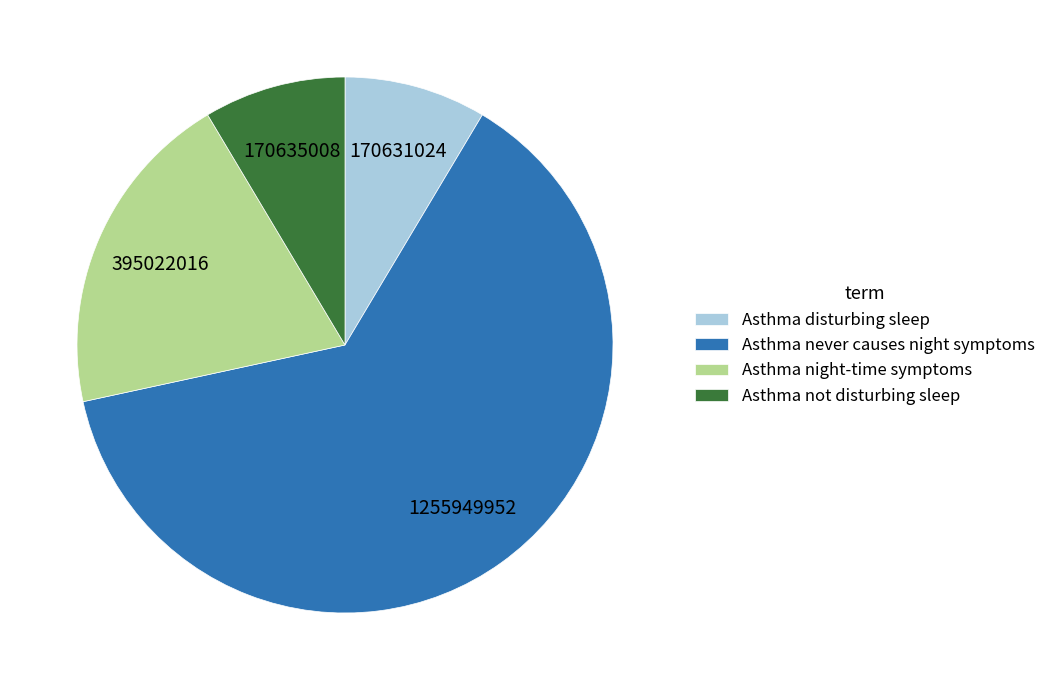

Which slice is the largest?

Asthma never causes night symptoms